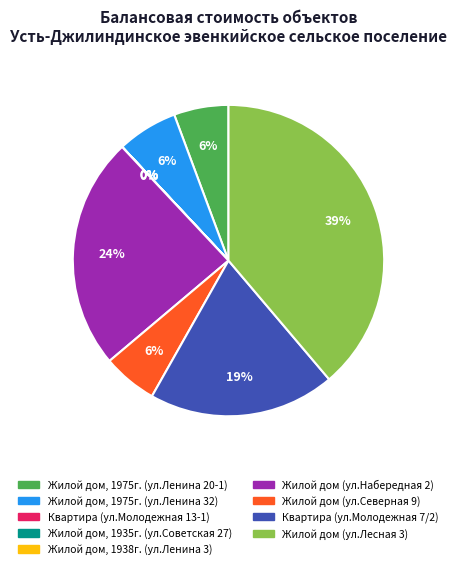

Is there any slice that represents more than half of the pie?

No